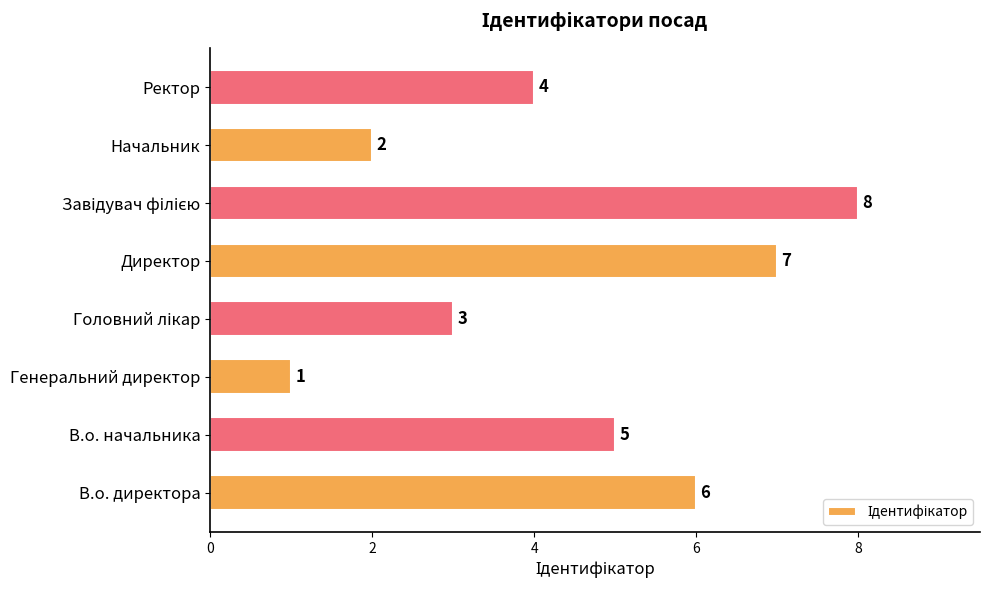

Reading top to bottom, extract all data points from this chart.

4	2	8	7	3	1	5	6